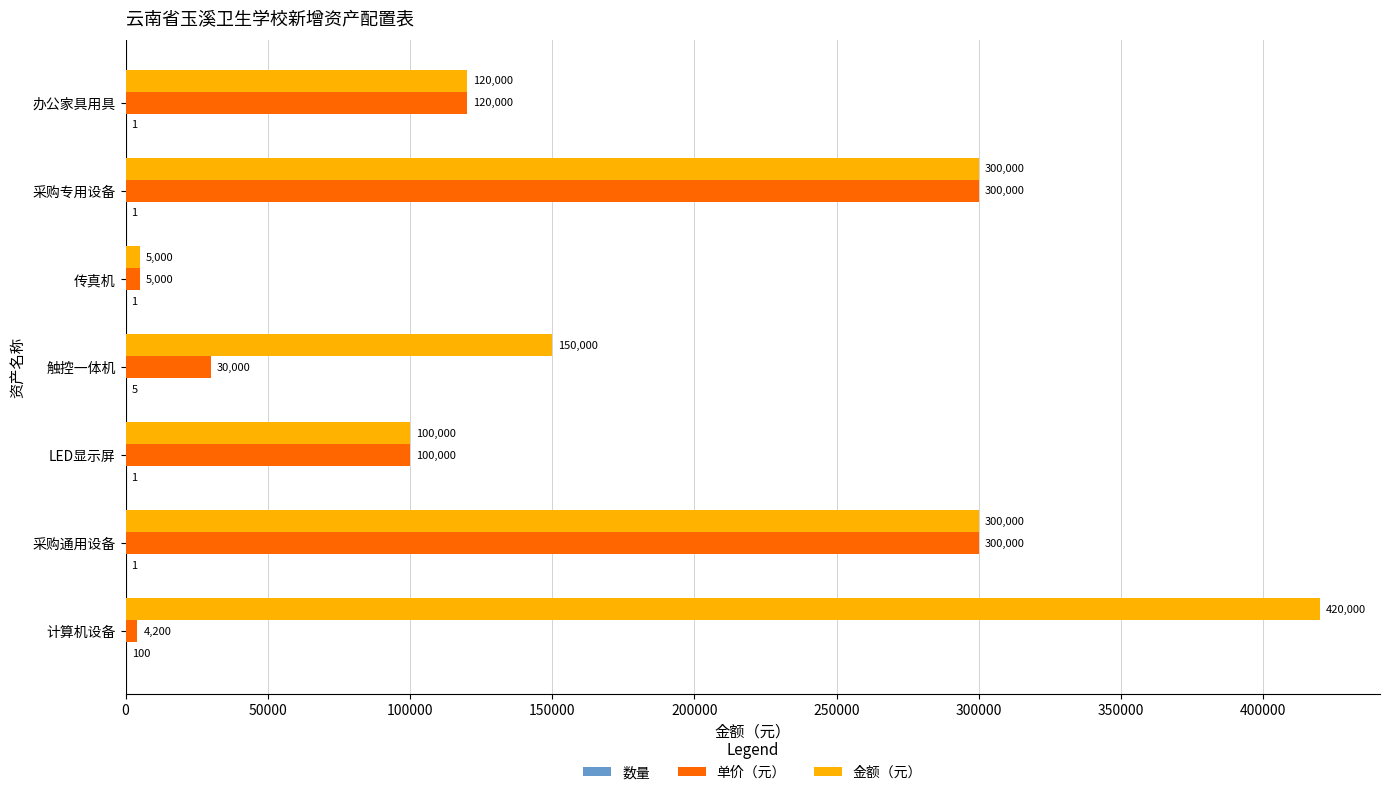

What is the approximate value of 金额（元） at 触控一体机?

150000